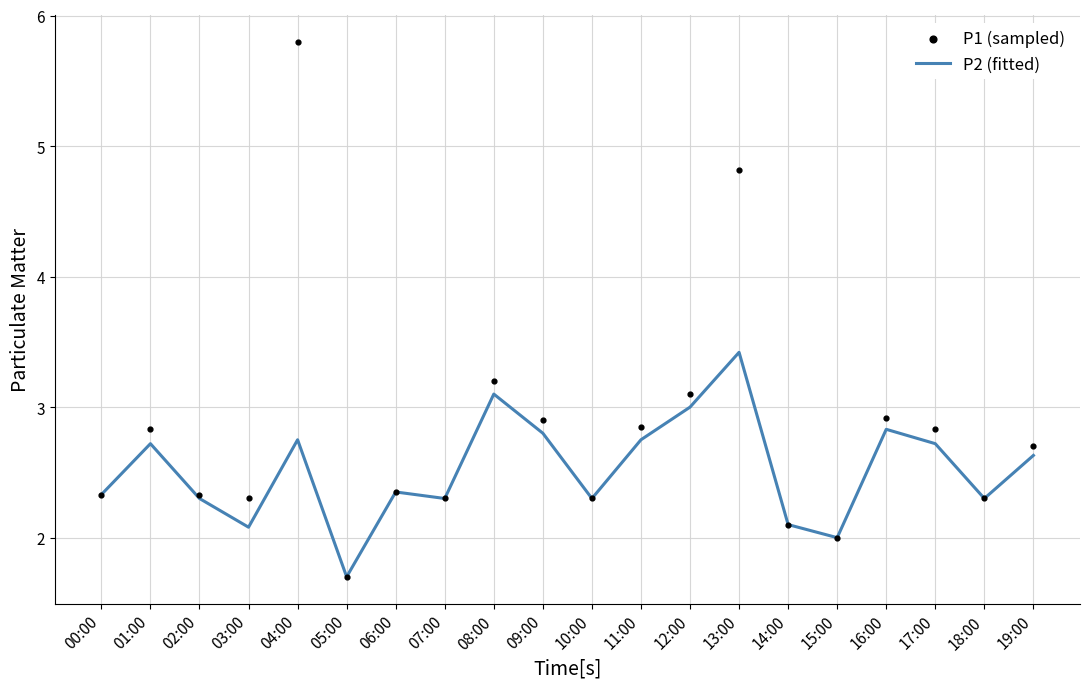

At which category is the sum across all series the highest?

04:00